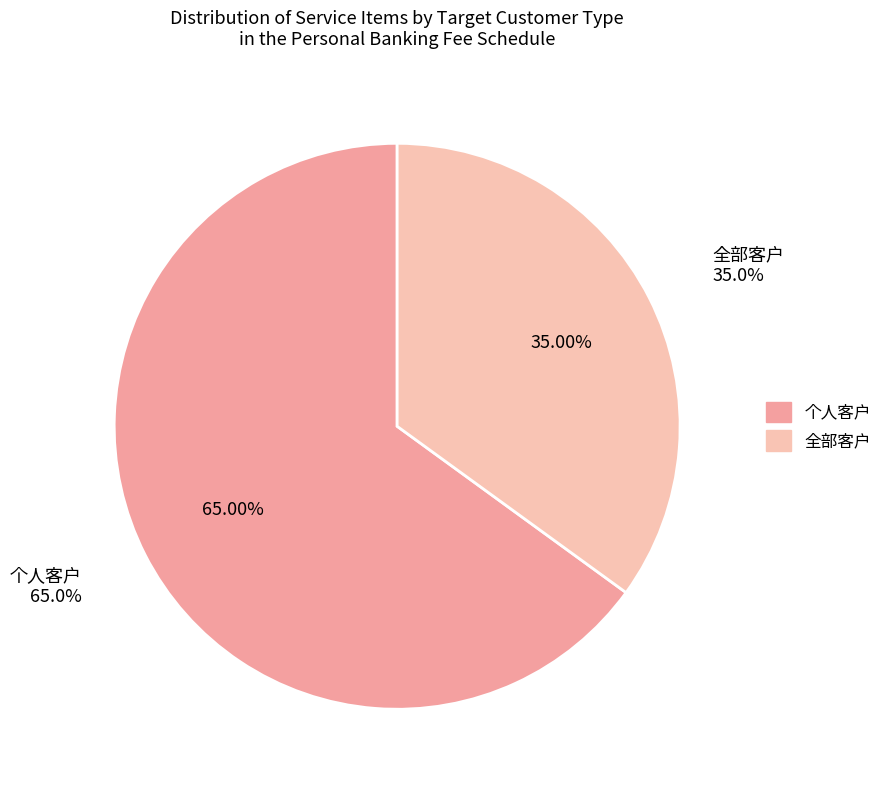

Count the number of slices in the pie.

2